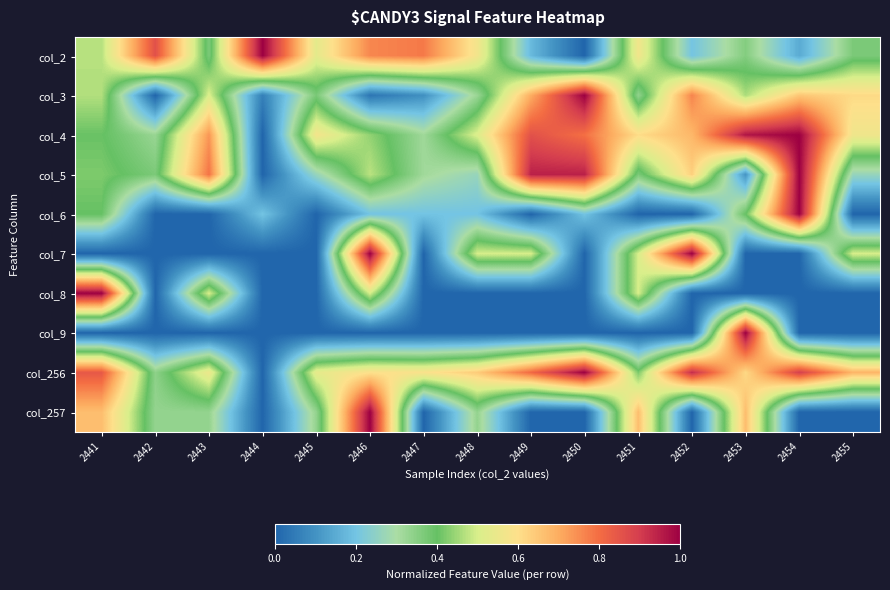

At which category is the sum across all series the highest?

2446